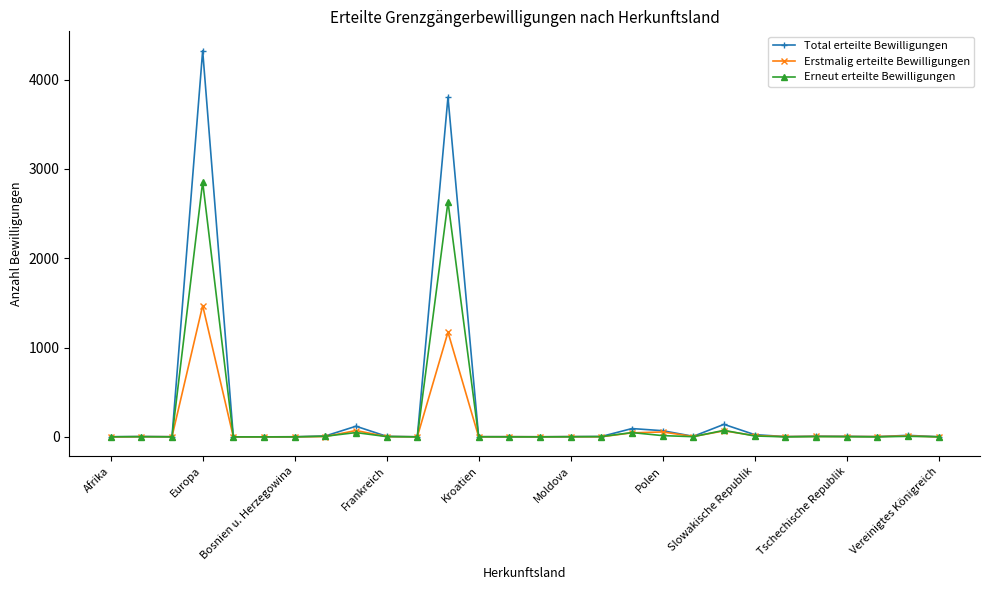

Rank the series by their average value, from highest to lowest.

Total erteilte Bewilligungen, Erneut erteilte Bewilligungen, Erstmalig erteilte Bewilligungen